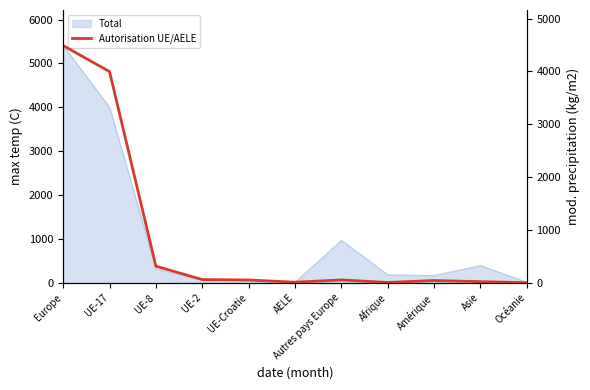

What is the average value?

823